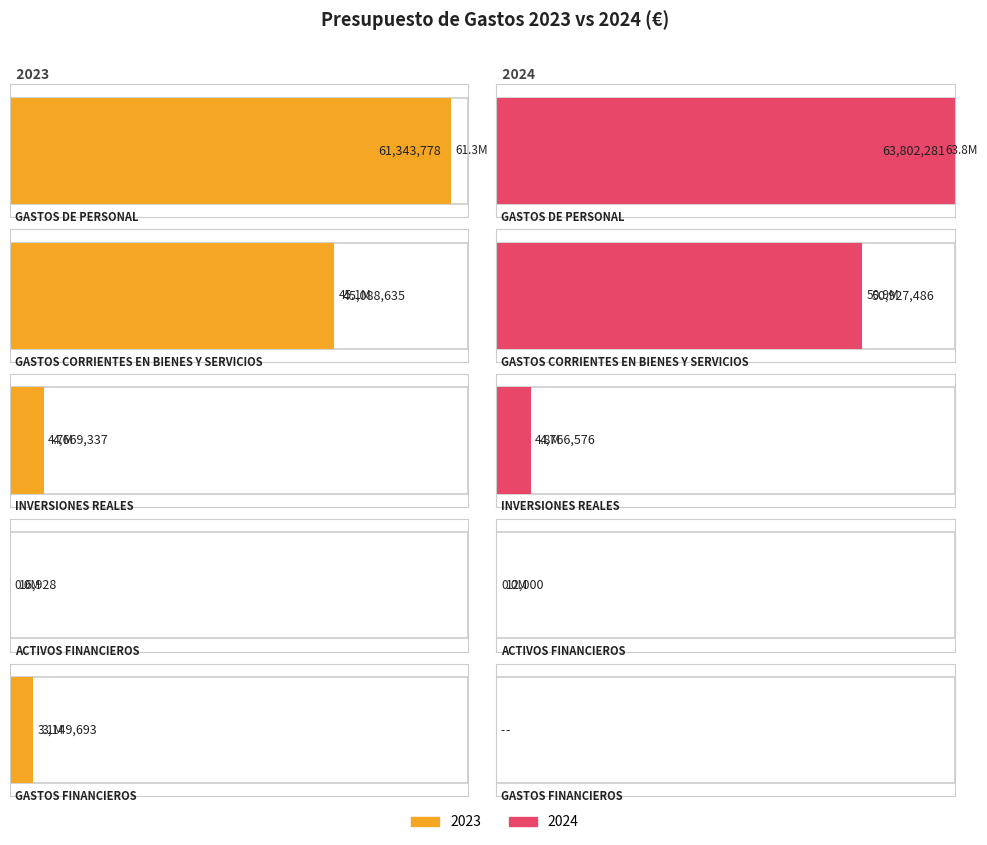

What are all the series names shown in the legend?

2023, 2024